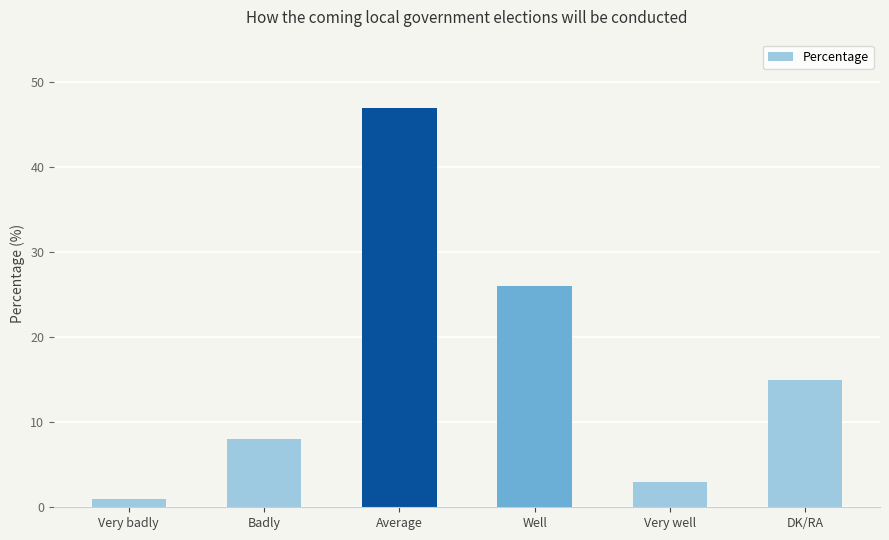

Reading left to right, what are all the values shown in this chart?

1	8	47	26	3	15